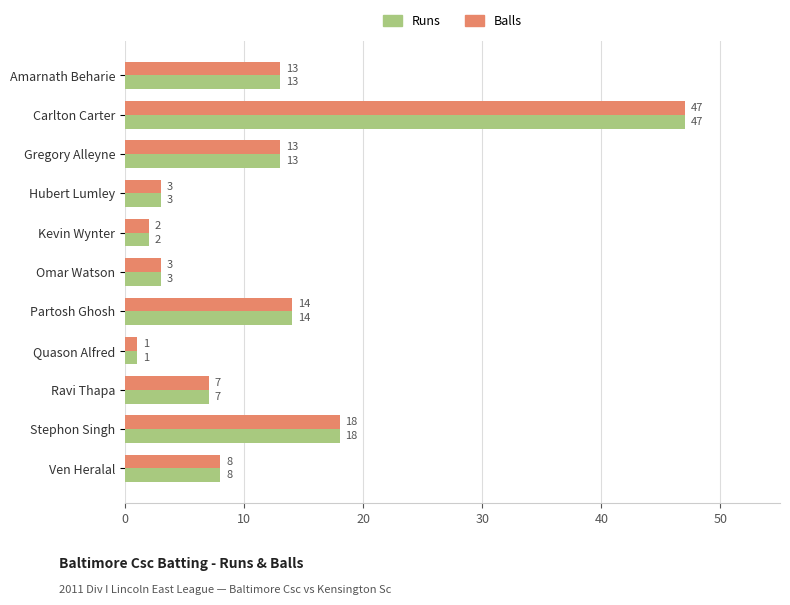

At which category is the sum across all series the highest?

Carlton Carter